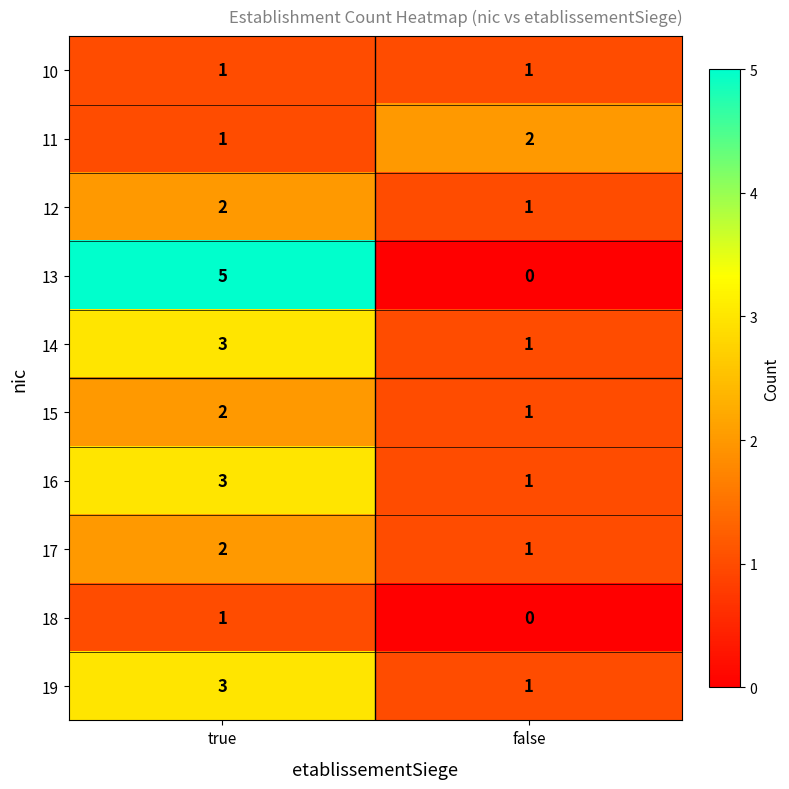

At which label is 18 closest to 0?

false